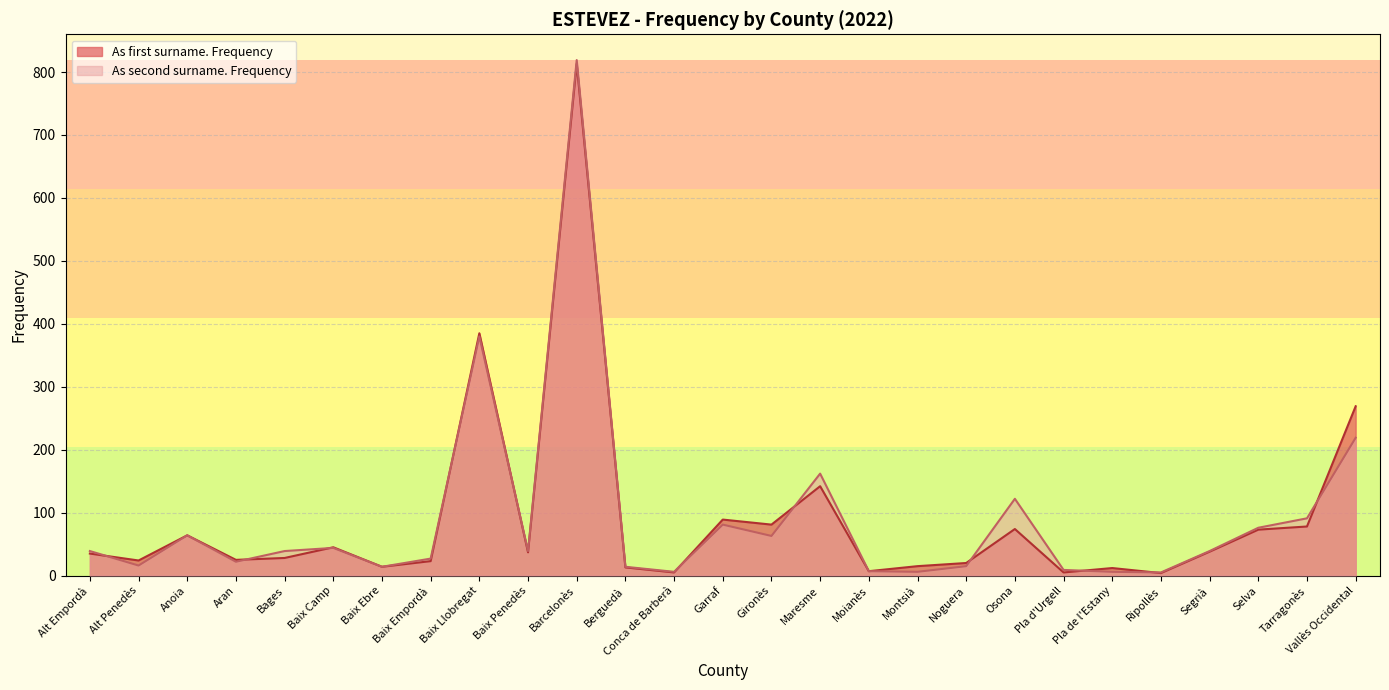

How many interior local valleys does the As second surname. Frequency series have?

8